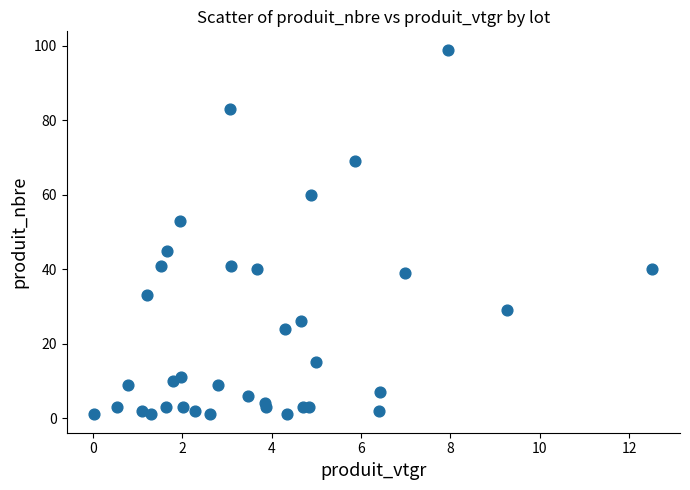

What Y value in the scatter plot is closest to 50?

53